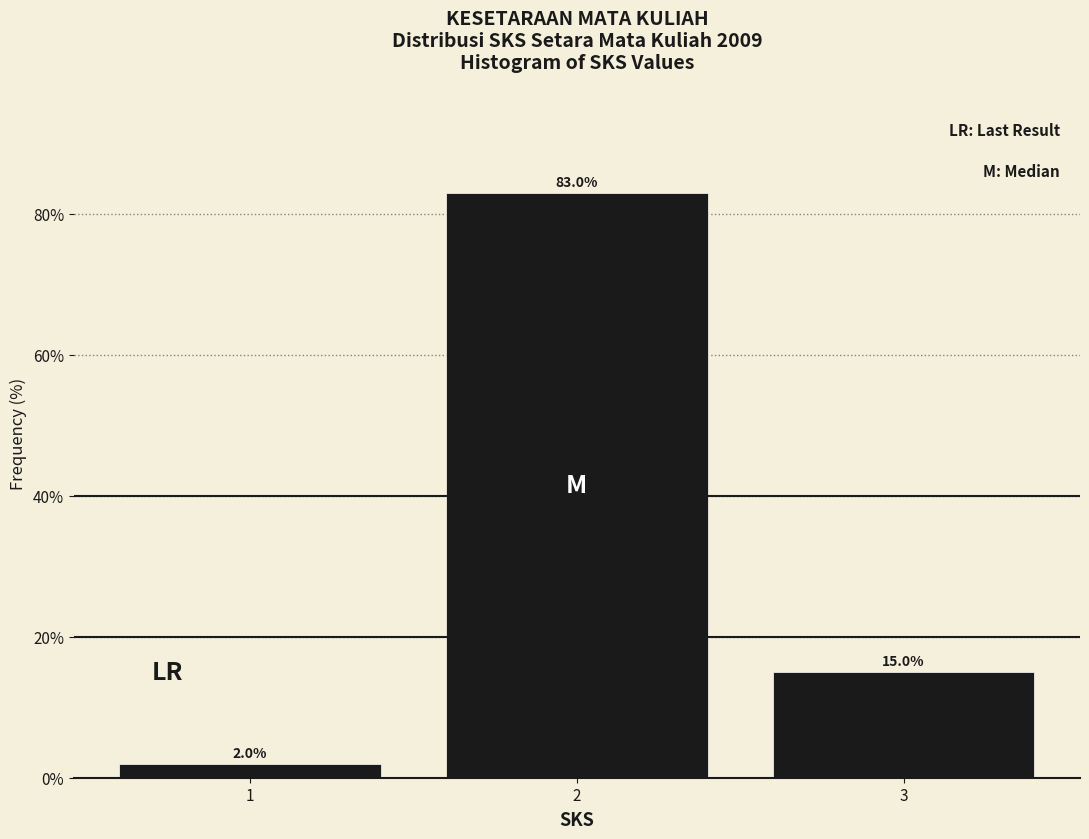

Reading left to right, list all the values displayed in this chart.

1=2	2=83	3=15